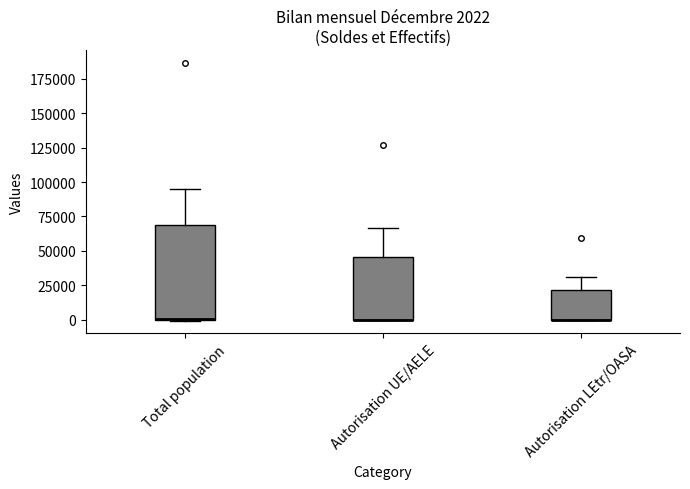

Comparing the boxes themselves (not the whiskers), which one is the tallest?

Total population